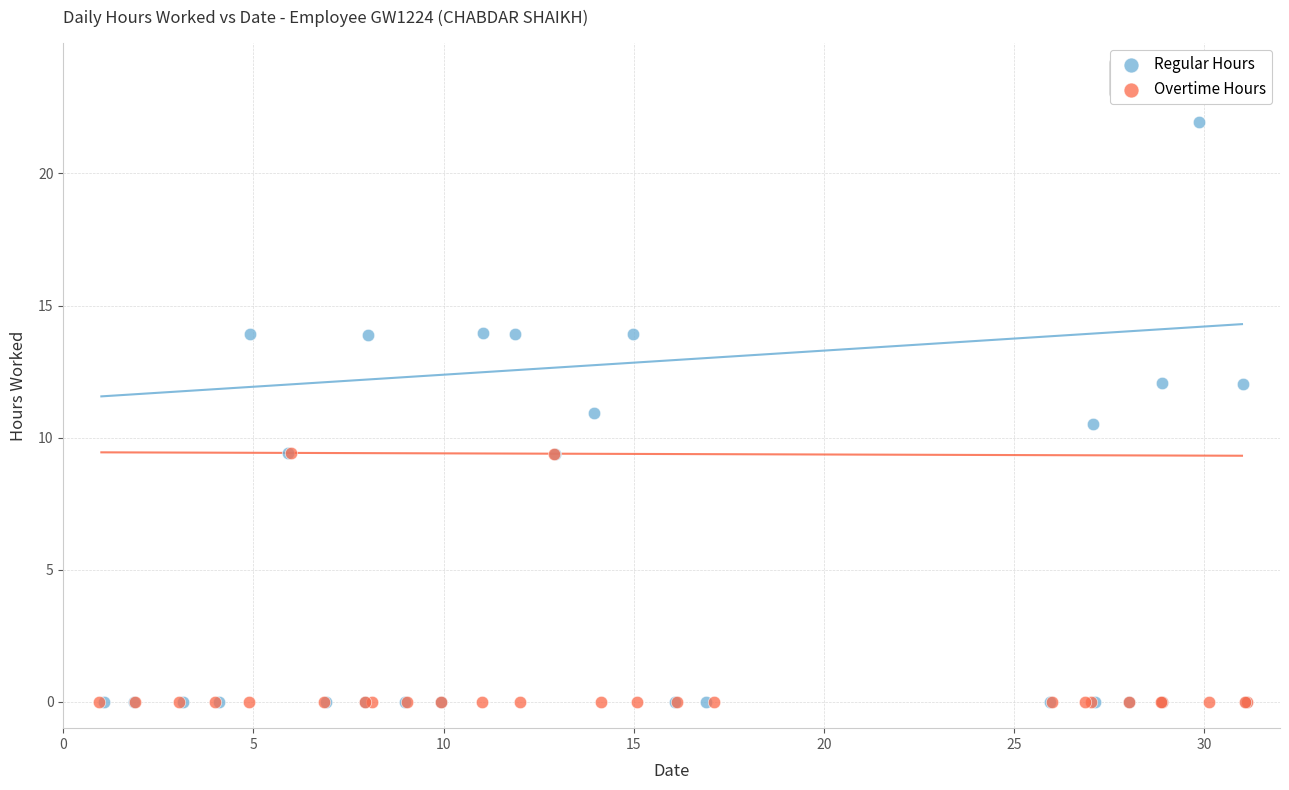

Which series has the widest spread of Y values?

Regular Hours